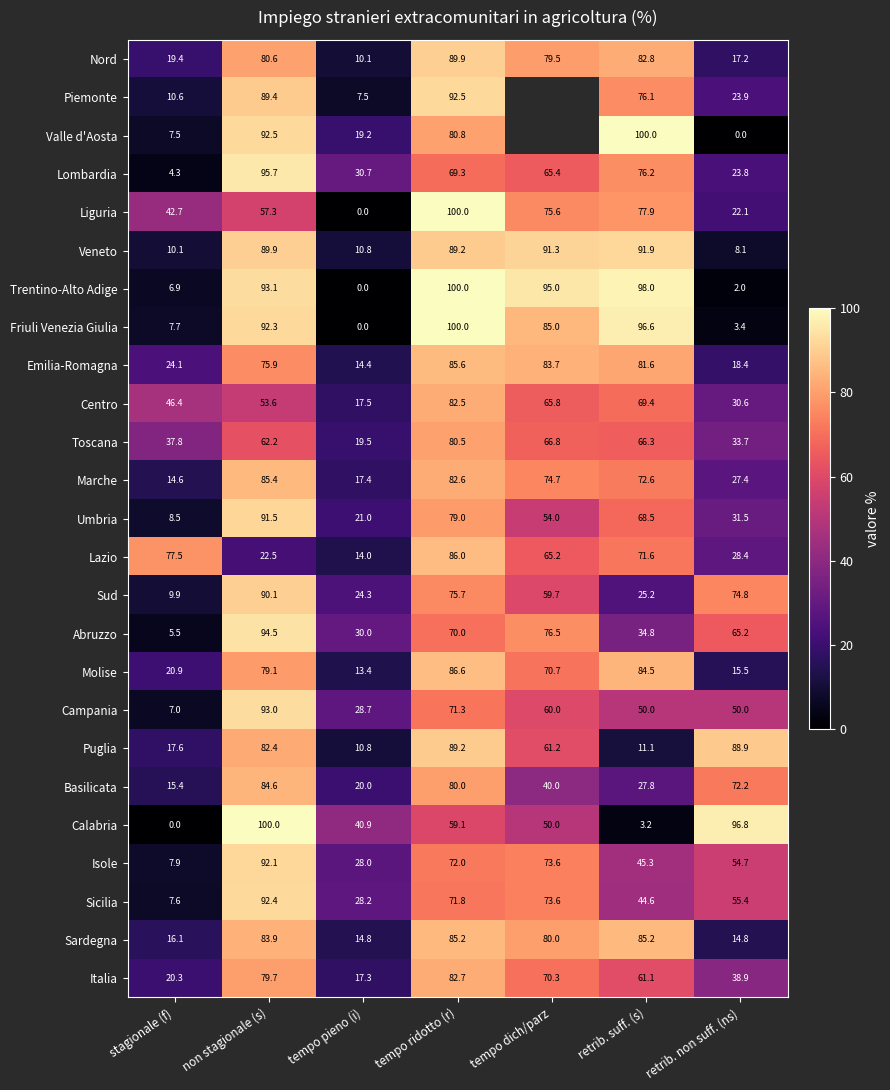

How many values in the Centro series are below 53?

3